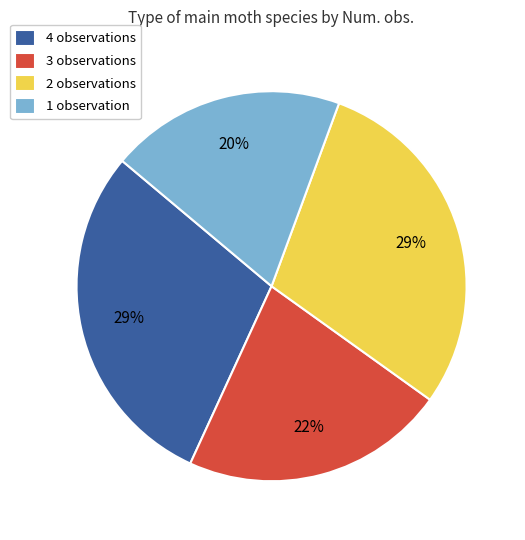

To the nearest percent, what portion does 1 observation represent?

20%